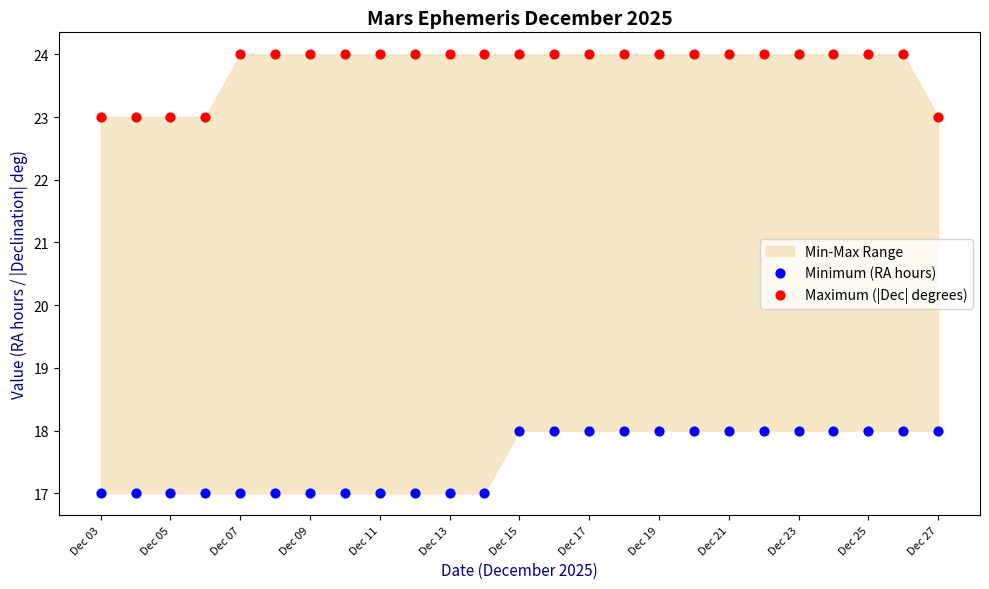

Across all data points, what is the range of Y values (max minus min)?

7